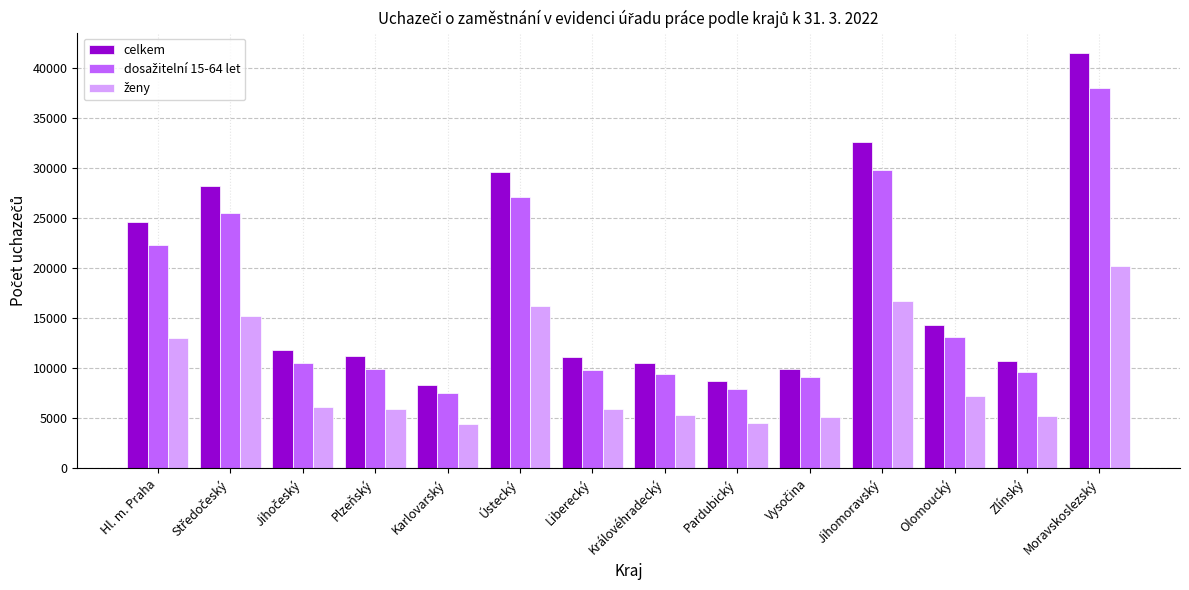

Which series has the widest spread of values?

celkem